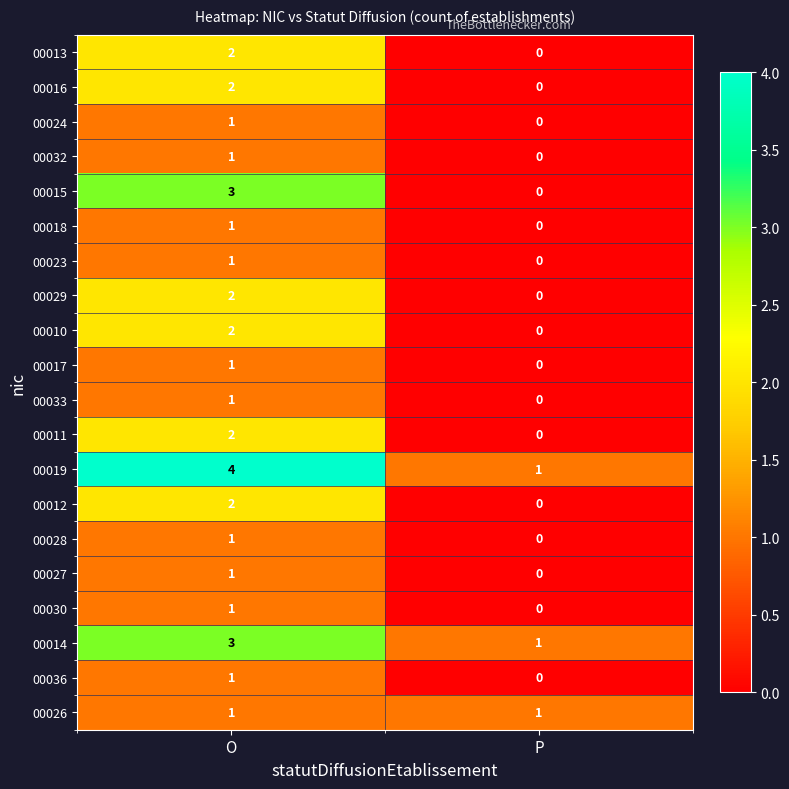

Which label corresponds to the smallest value in the chart?

P